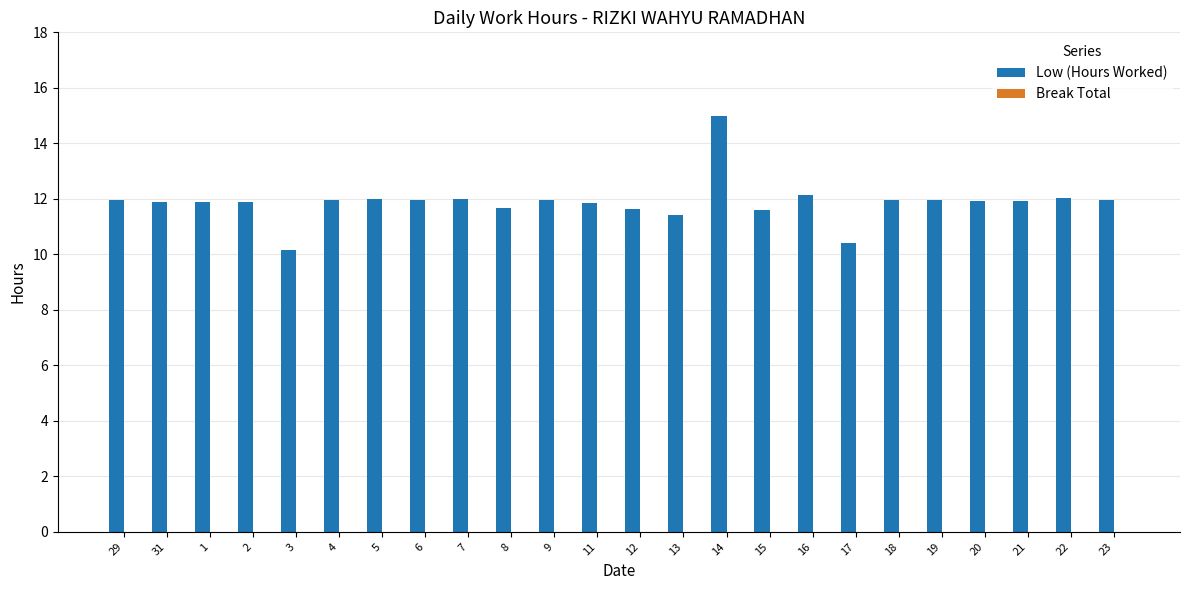

Where does the data first go above 11?

29